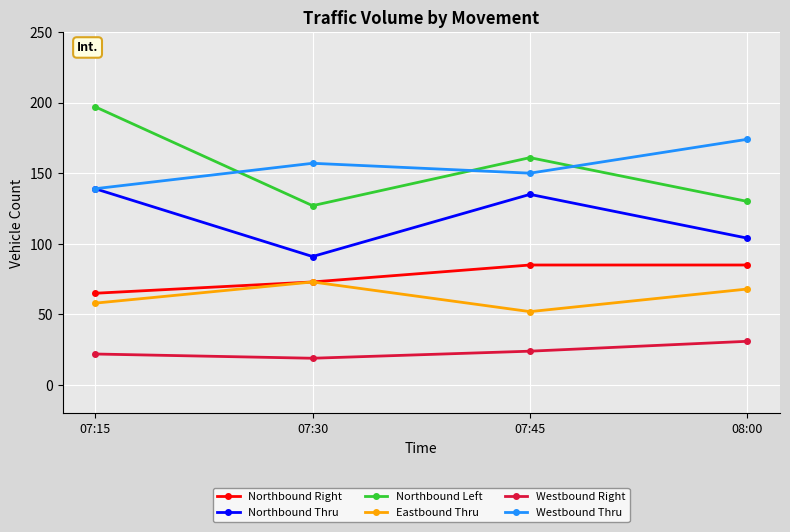

At which label is Eastbound Thru closest to 62?

07:15